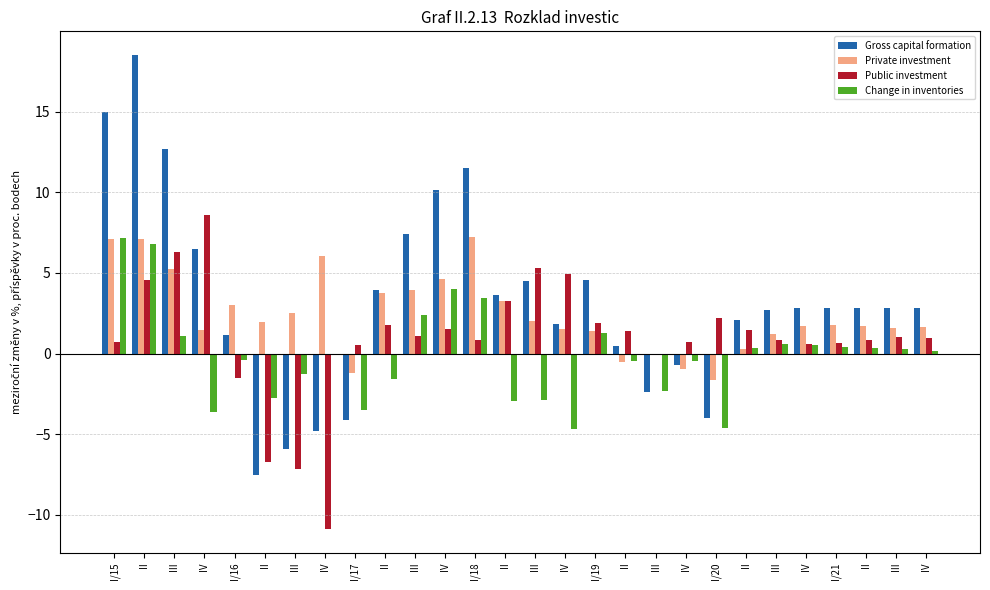

How many data points does each series have?

28